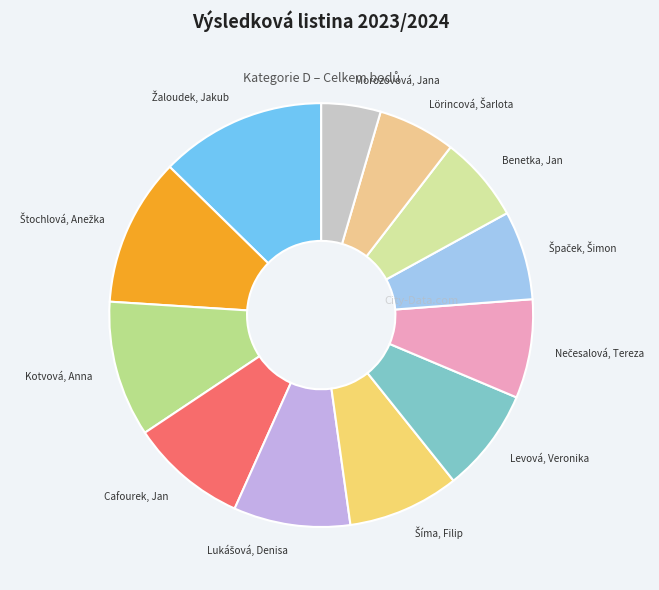

Is it true that Levová, Veronika is 8% of the pie?

True